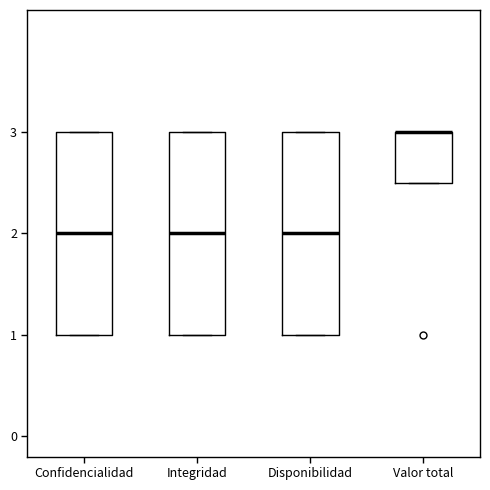

Reading left to right, transcribe this box plot: for each box, give where its median line is, the range the box spans, and where its two whiskers end, as read against the y-axis. The values are not printed on the chart, so give them approximately, as read against the axis.

Confidencialidad: median 2.0, box 1.0 to 3.0, whiskers 1.0 to 3.0
Integridad: median 2.0, box 1.0 to 3.0, whiskers 1.0 to 3.0
Disponibilidad: median 2.0, box 1.0 to 3.0, whiskers 1.0 to 3.0
Valor total: median 3.0 (drawn on the box's upper edge), box 2.5 to 3.0, whiskers 2.5 to 3.0